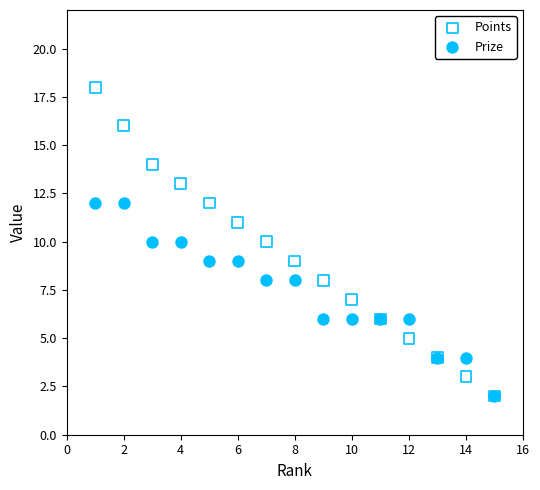

Which series has the widest spread of Y values?

Points